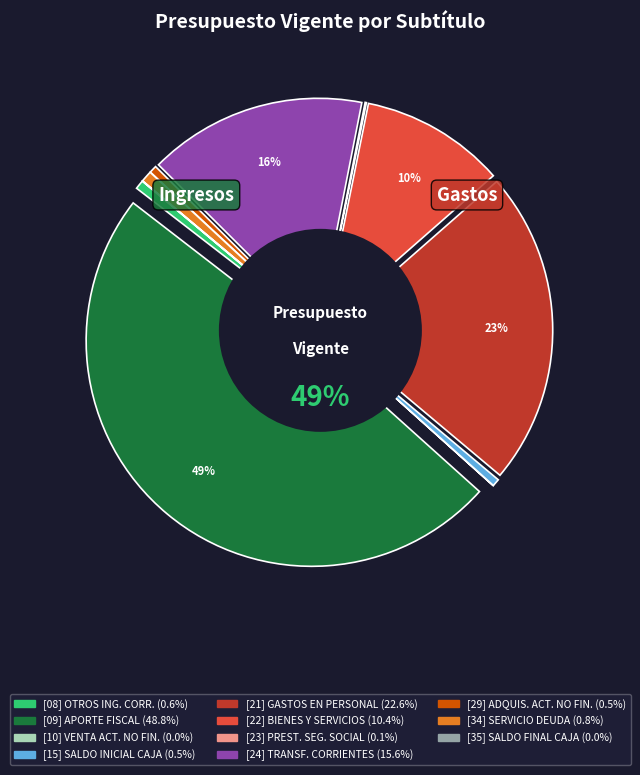

Which slice is the smallest?

SALDO FINAL DE CAJA